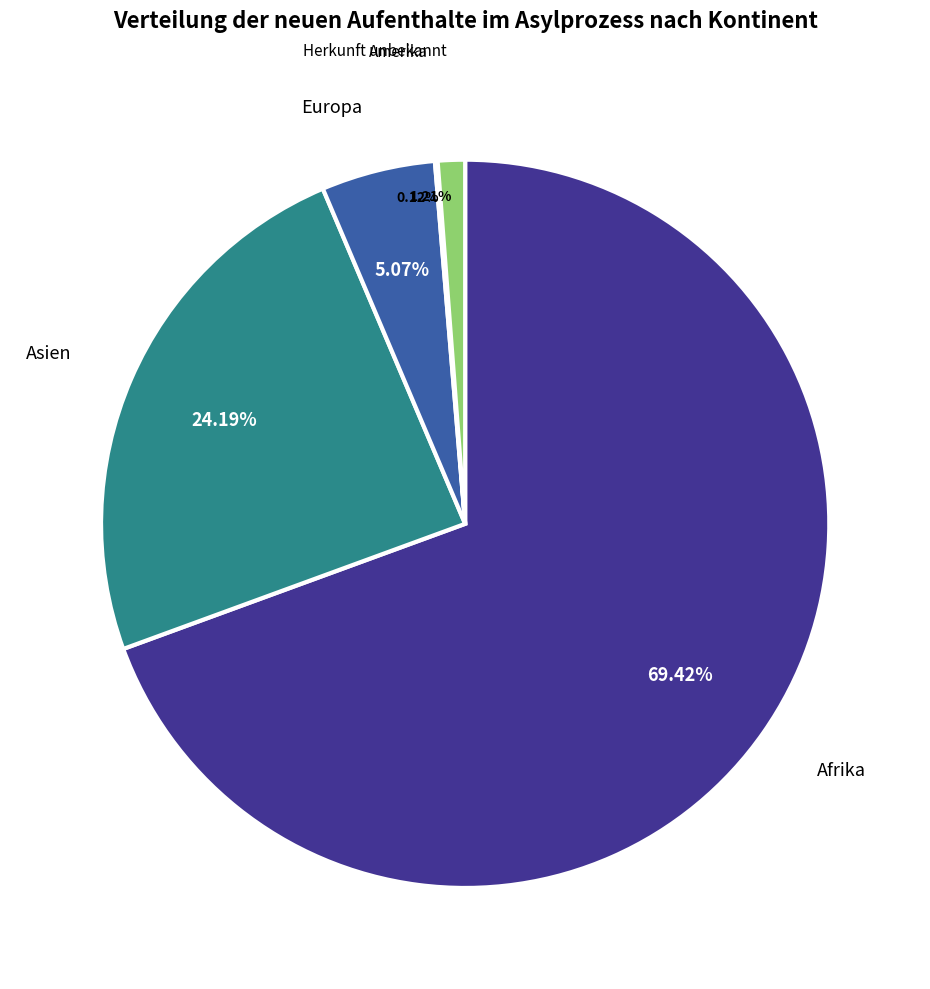

Is there any slice that represents more than half of the pie?

Yes